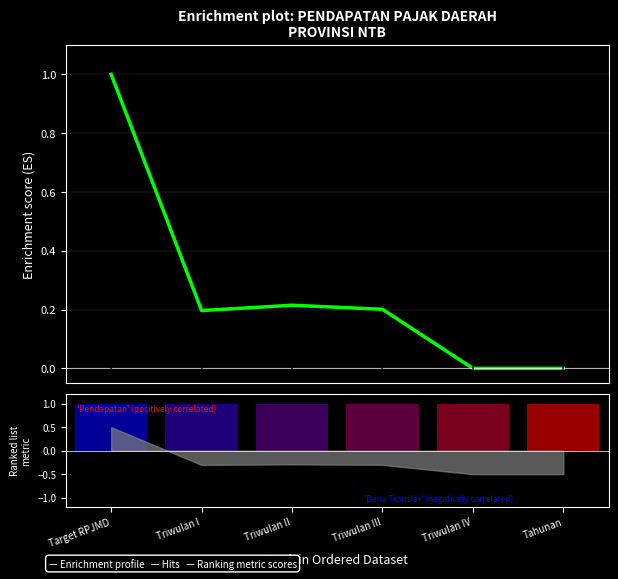

At which category does the chart reach its minimum across all series?

Triwulan IV